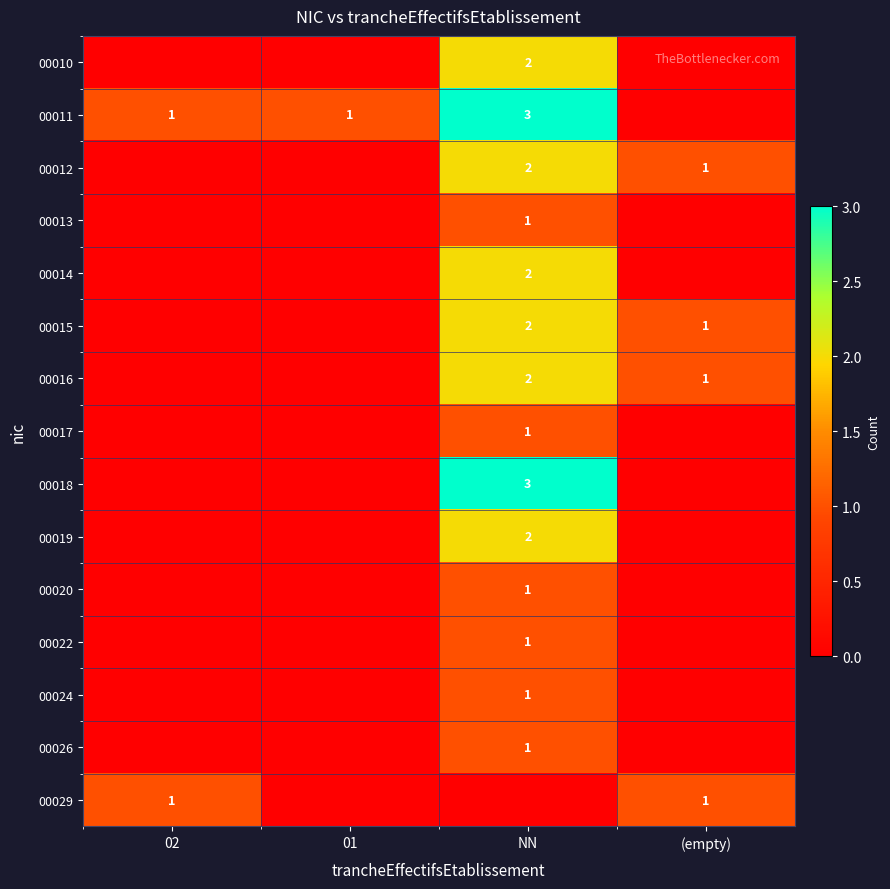

At 02, list the series in order from smallest to largest.

00010, 00012, 00013, 00014, 00015, 00016, 00017, 00018, 00019, 00020, 00022, 00024, 00026, 00011, 00029